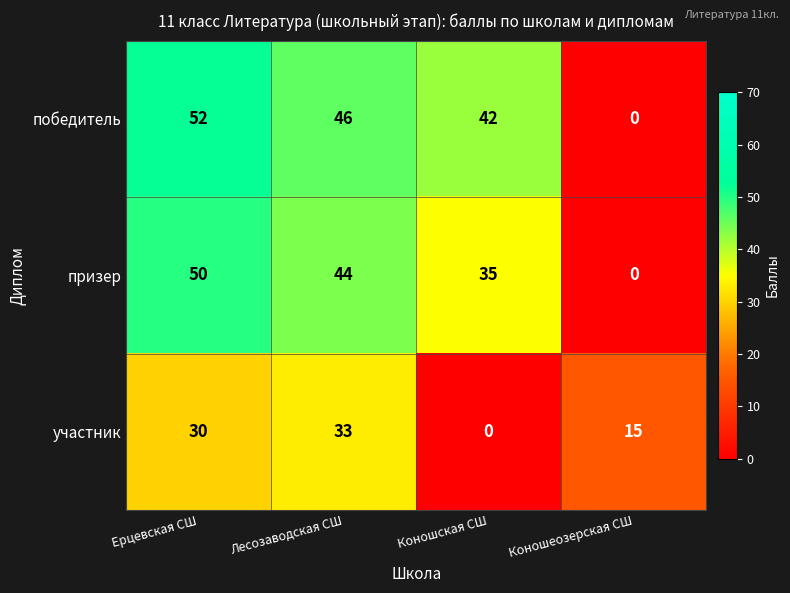

Which label corresponds to the largest value in the chart?

Ерцевская СШ